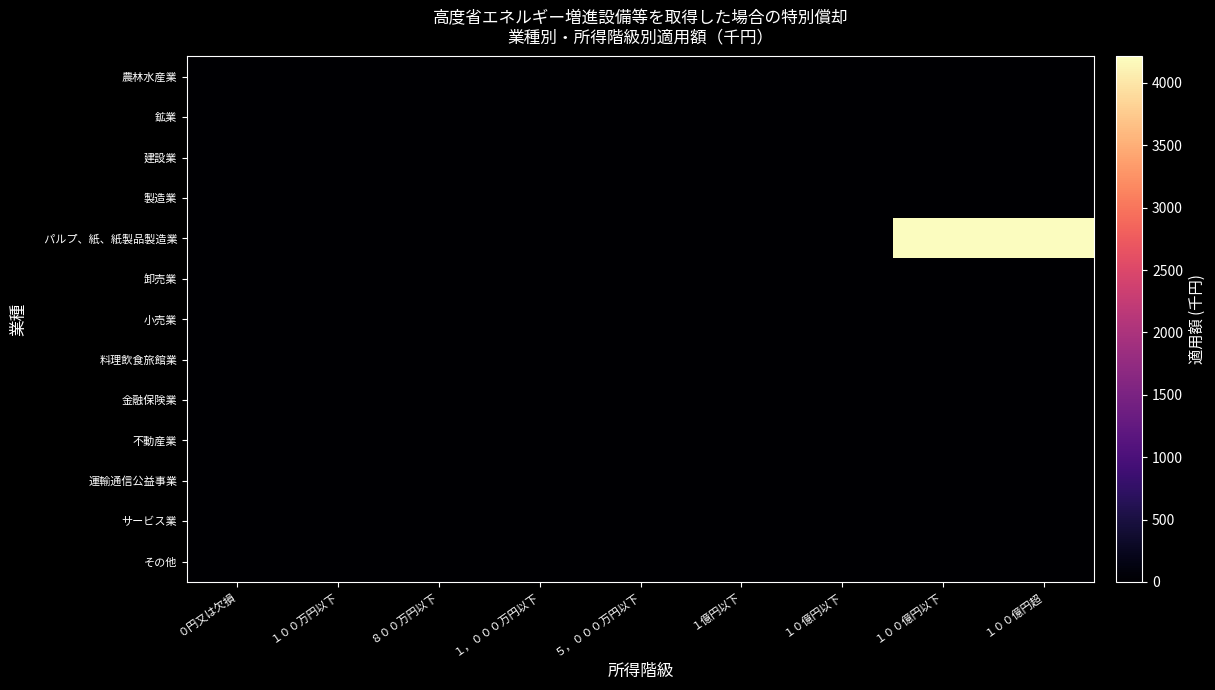

Rank the series by their maximum value, from lowest to highest.

農林水産業, 鉱業, 建設業, 製造業, 卸売業, 小売業, 料理飲食旅館業, 金融保険業, 不動産業, 運輸通信公益事業, サービス業, その他, パルプ、紙、紙製品製造業